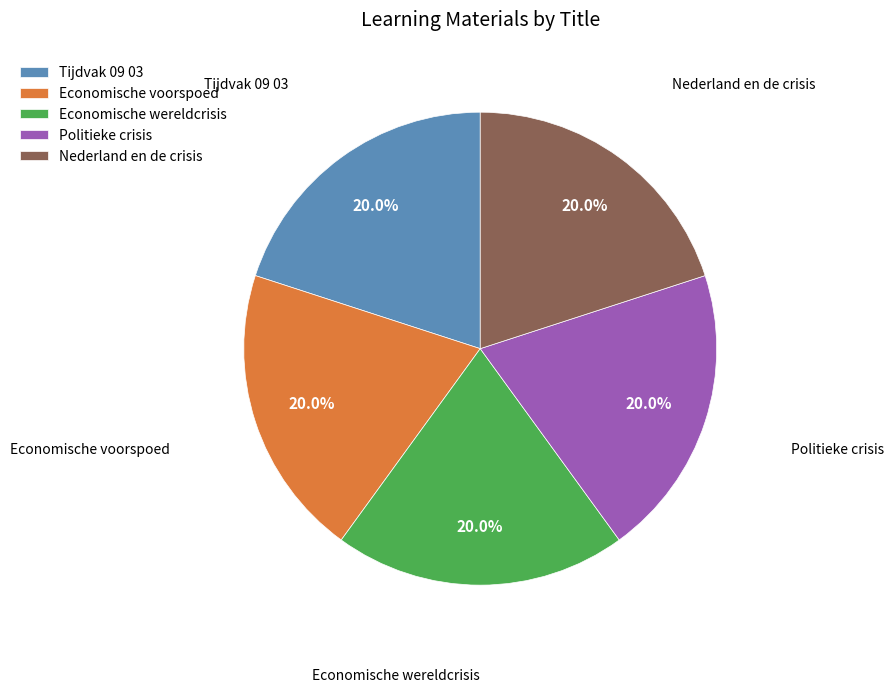

The Tijdvak 09 03 slice represents 13% of the pie. True or false?

False